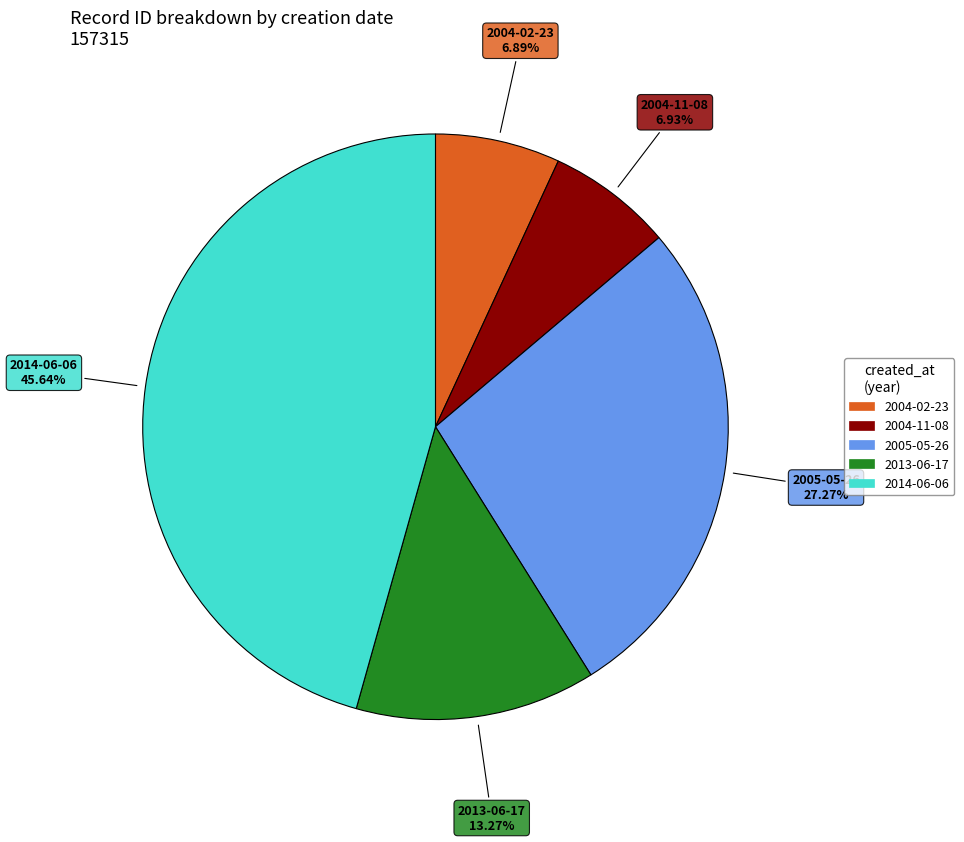

Is there a majority slice in this chart?

No